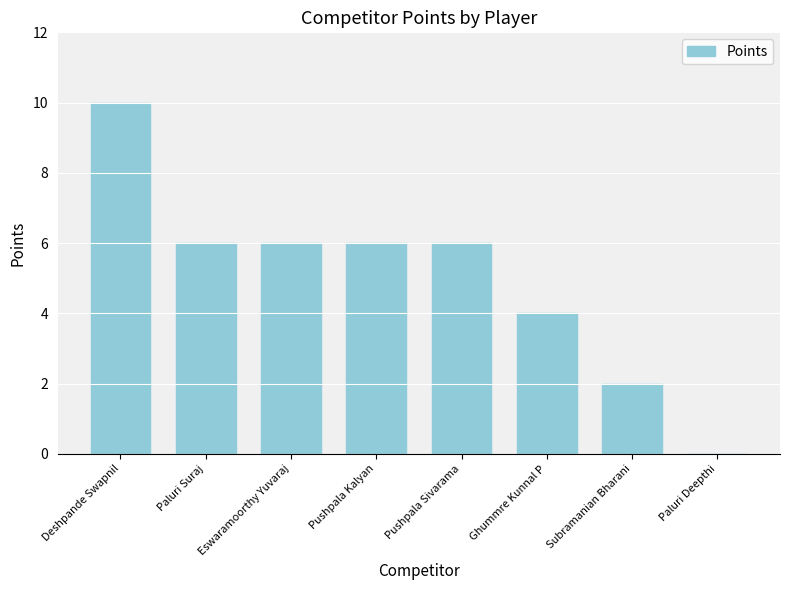

Is it true that the value at Deshpande Swapnil is 10?

True